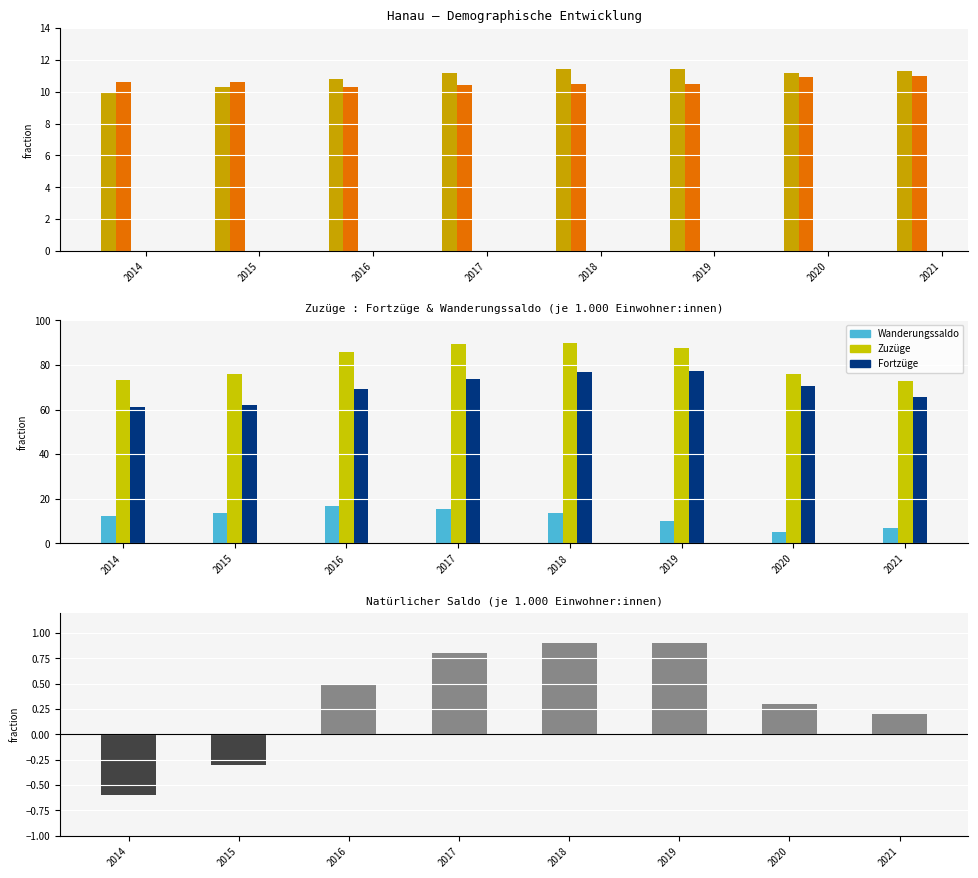

Which series has the widest spread of values?

Zuzüge